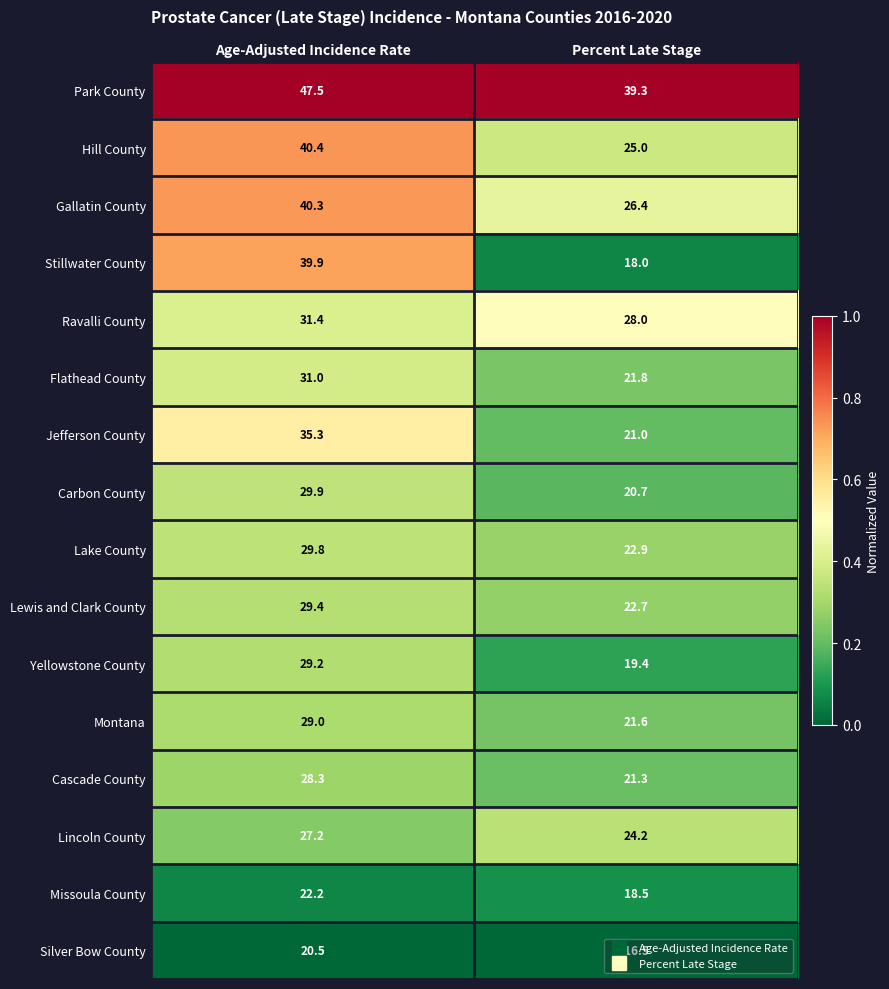

True or false: Carbon County has a value of 33.2 at Percent Late Stage.

False